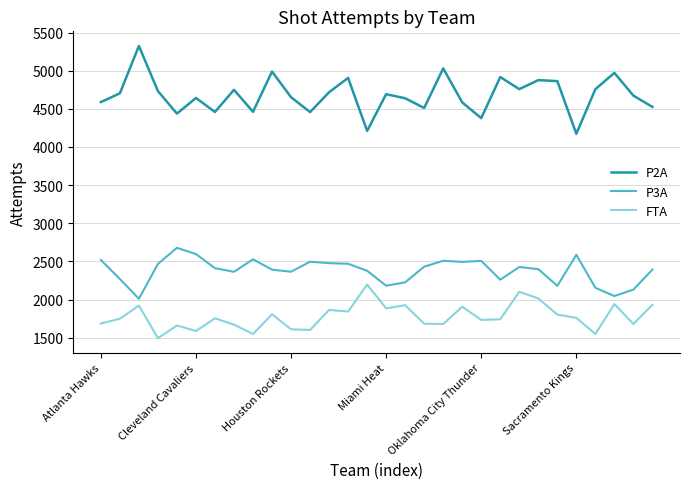

Which series has the largest range (max minus min)?

P2A